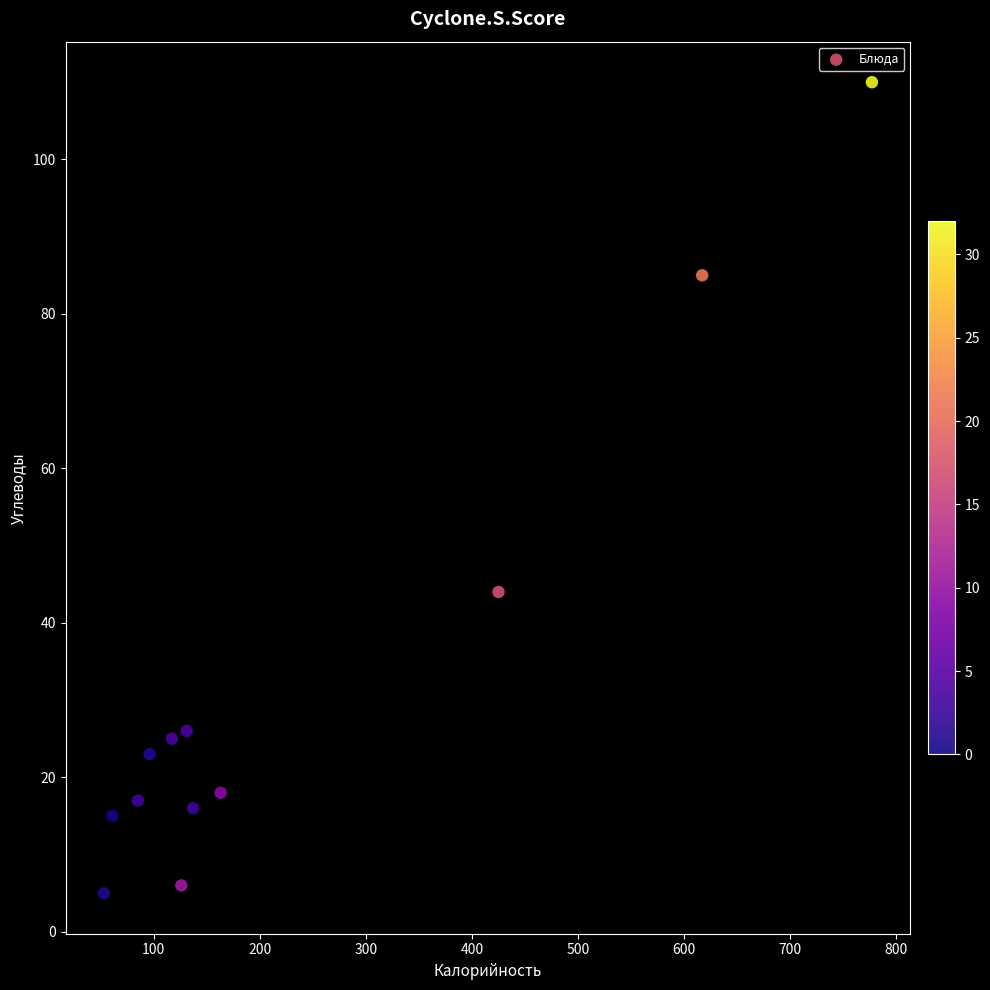

What is the average X value?

232